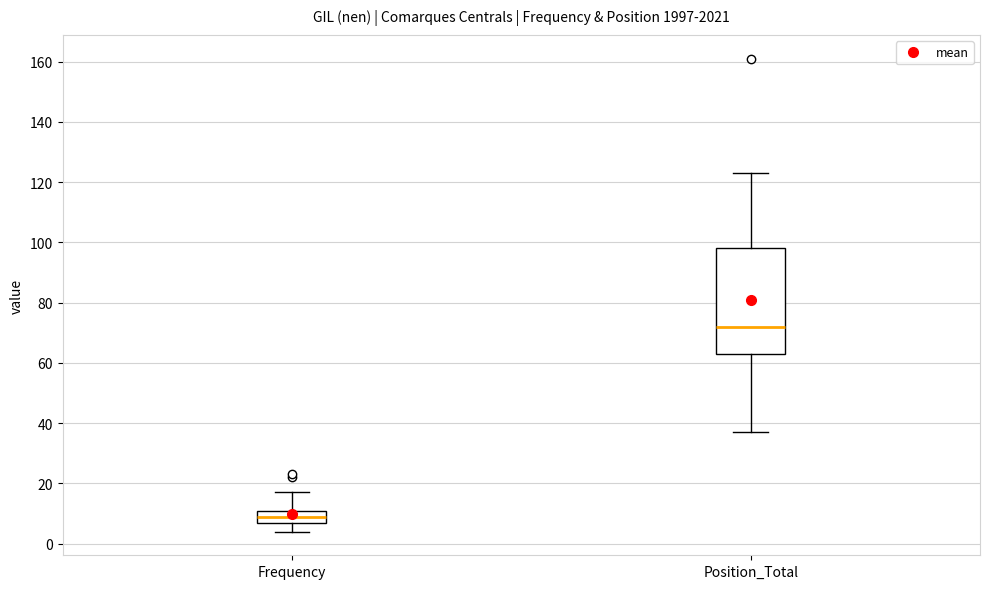

Reading left to right, read every box against the y-axis: the position of its median line, the range the box covers, and the ends of its whiskers. The values are not printed on the chart, so give them approximately, as read against the axis.

Frequency: median 10, box 8 to 12, whiskers 4 to 18
Position_Total: median 72, box 64 to 98, whiskers 38 to 124